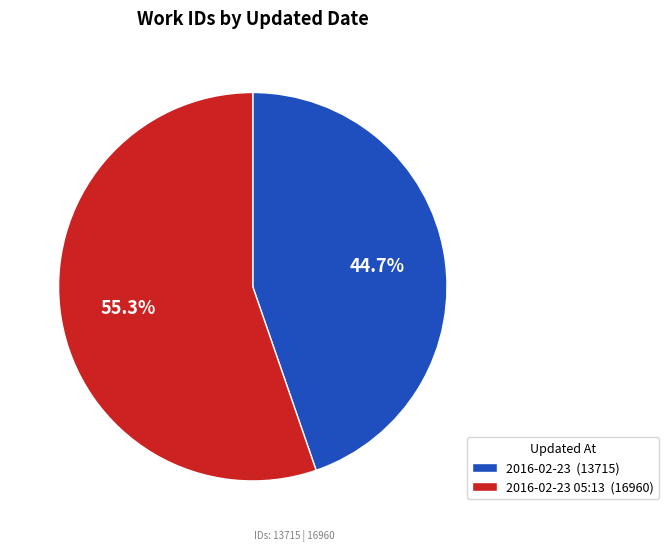

What portion of the pie excludes 2016-02-23 (13715)?

55.3%